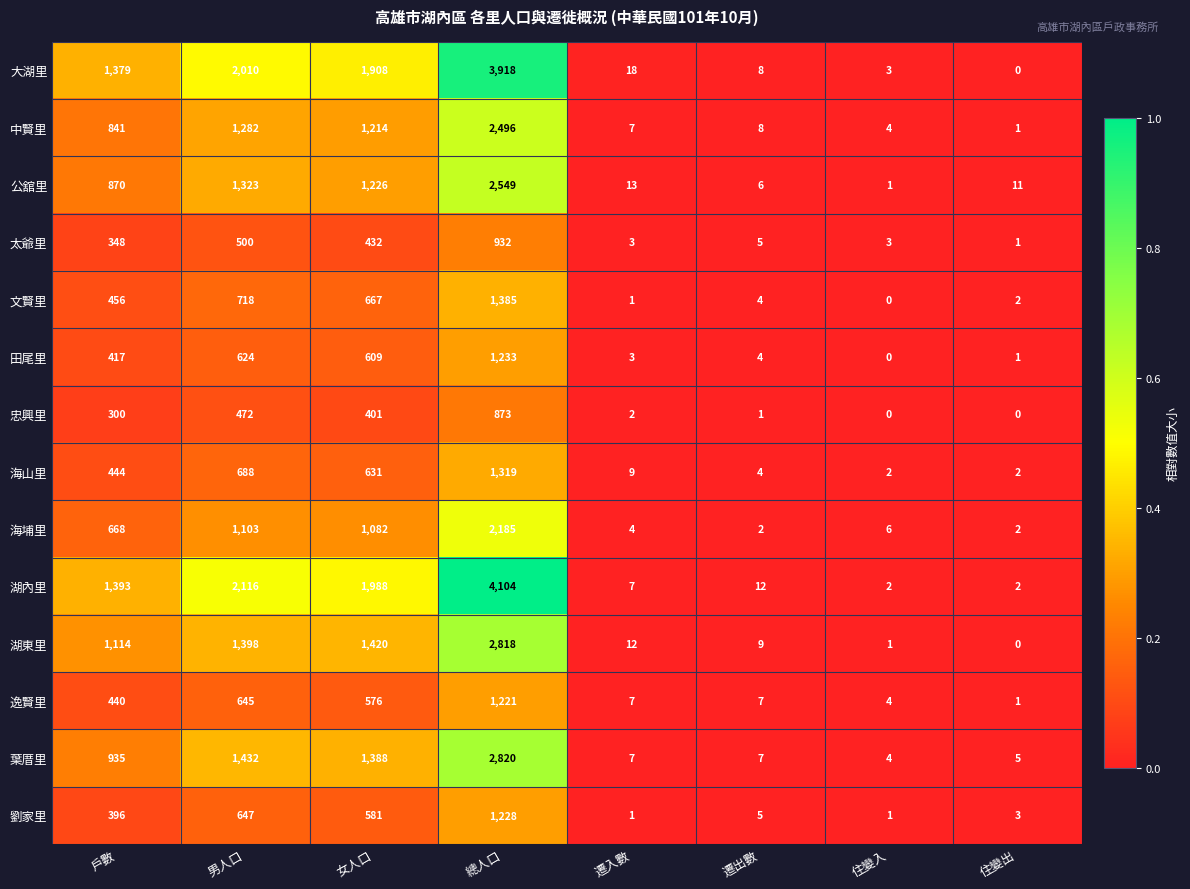

Which series changed the most between 住變入 and 住變出?

公舘里